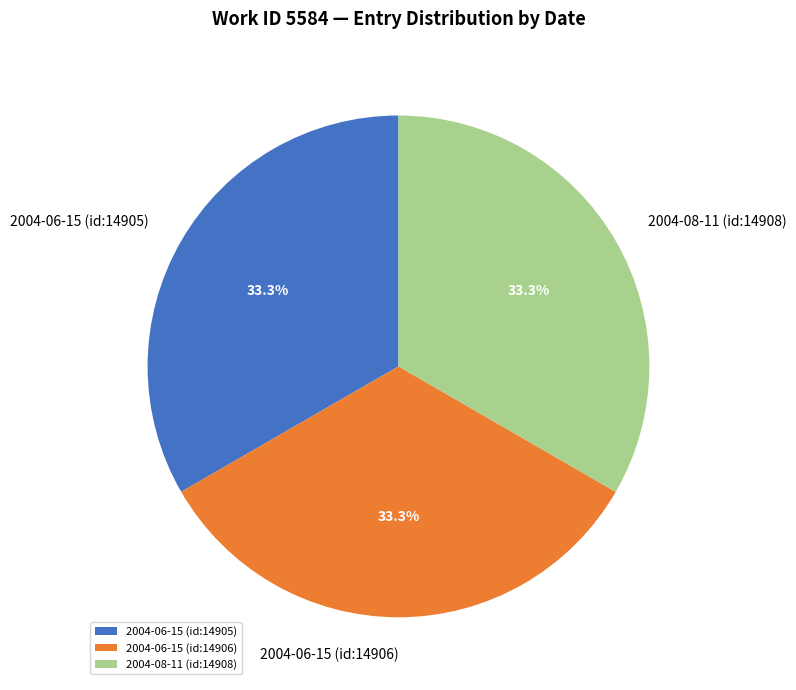

What is the ratio of the value at 2004-06-15 (id:14905) to the value at 2004-08-11 (id:14908)?

1.0